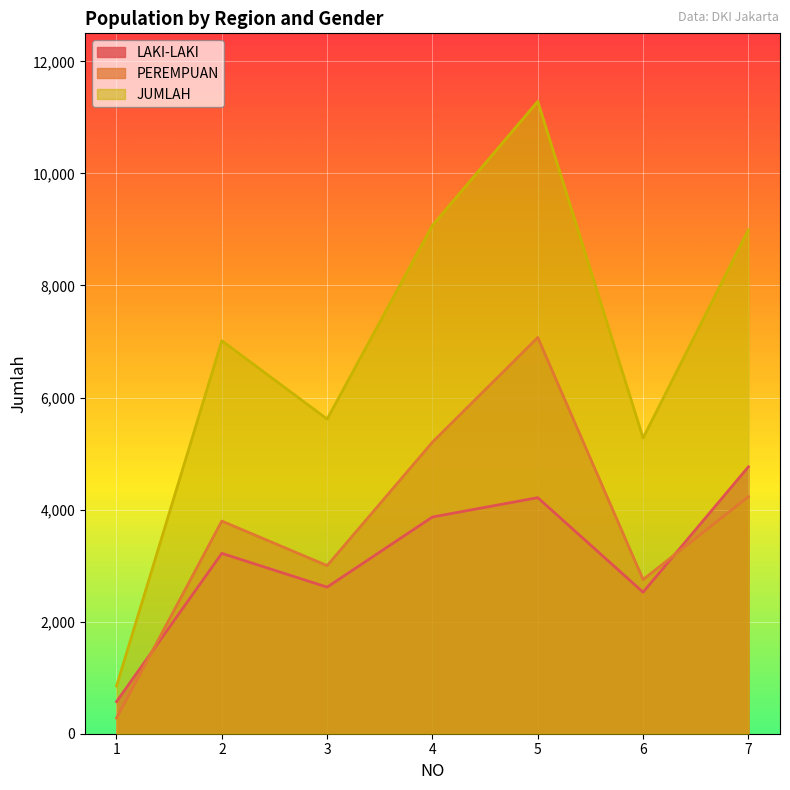

At 3, list the series in order from smallest to largest.

LAKI-LAKI, PEREMPUAN, JUMLAH